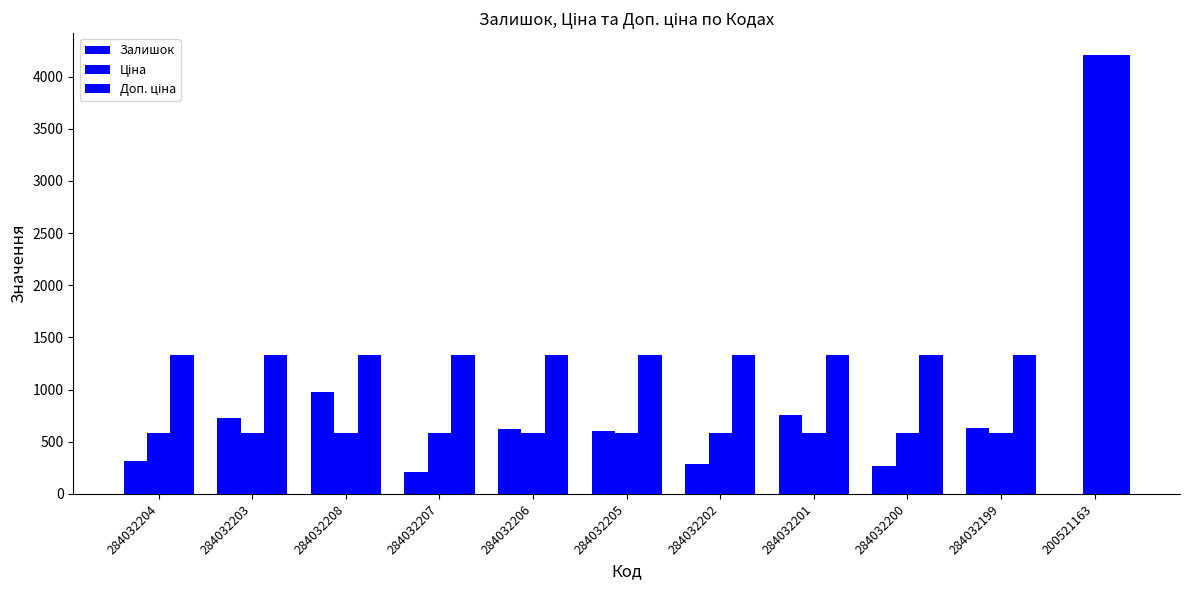

How many categories are shown in the chart?

11